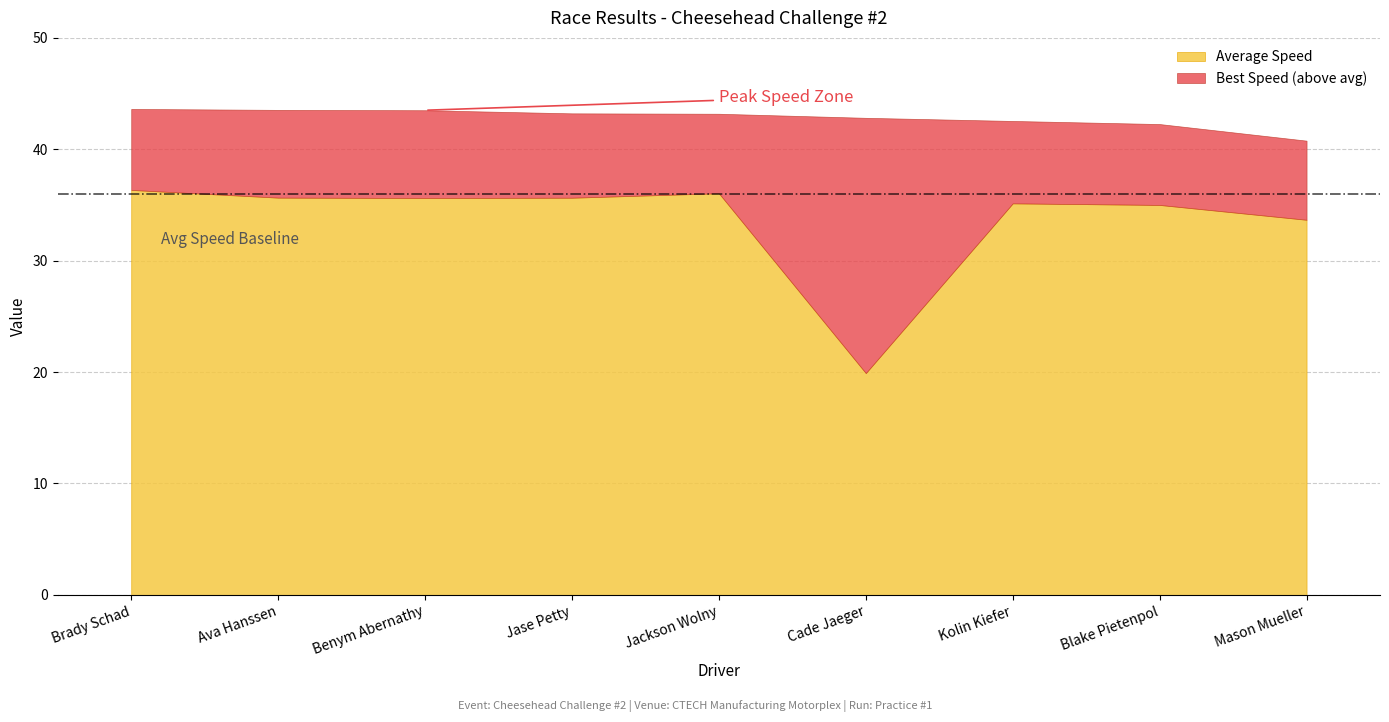

What value does the Average Speed series have at Benym Abernathy?

35.6